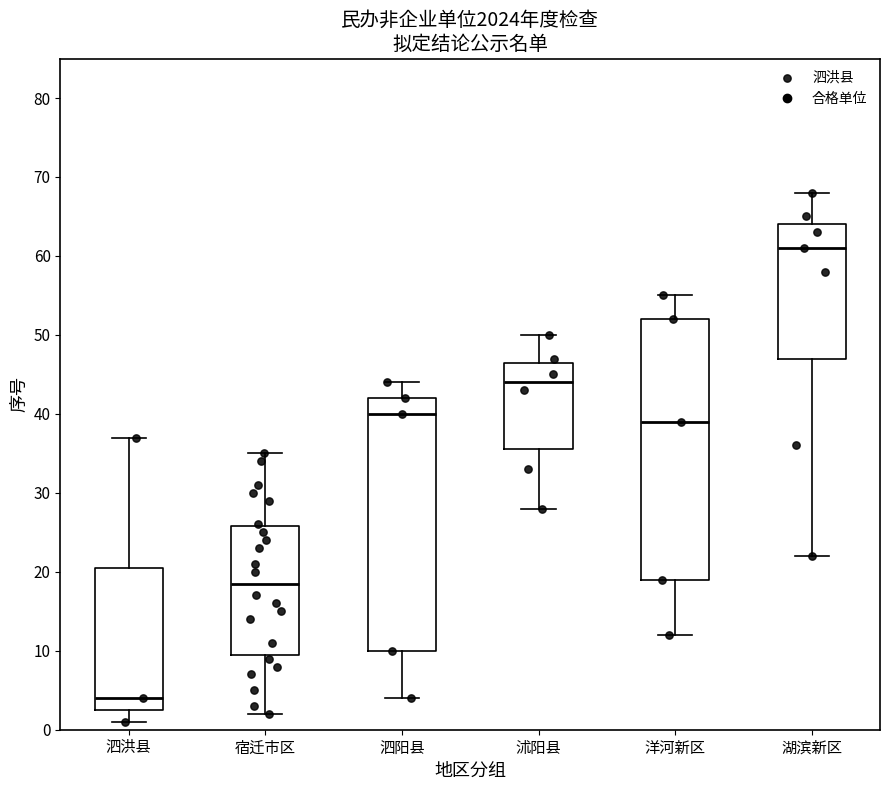

Where is the lower edge of the box for 宿迁市区 on the y-axis? The values are not printed on the chart, so give them approximately, as read against the axis.

10